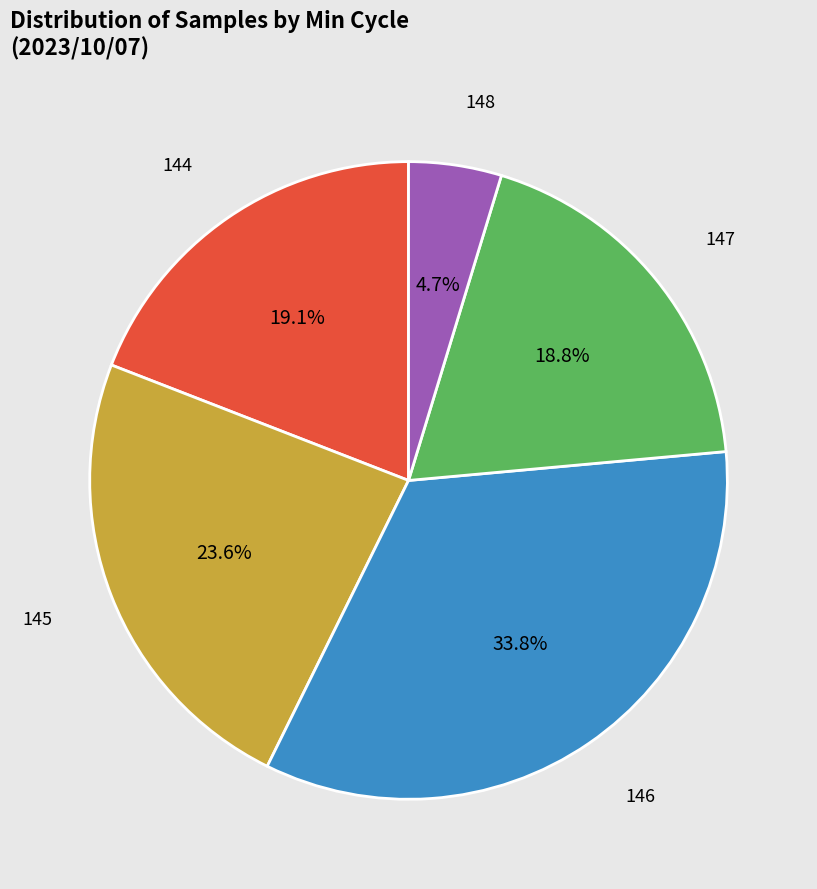

What percentage do 147 and 145 together represent?

42.4%